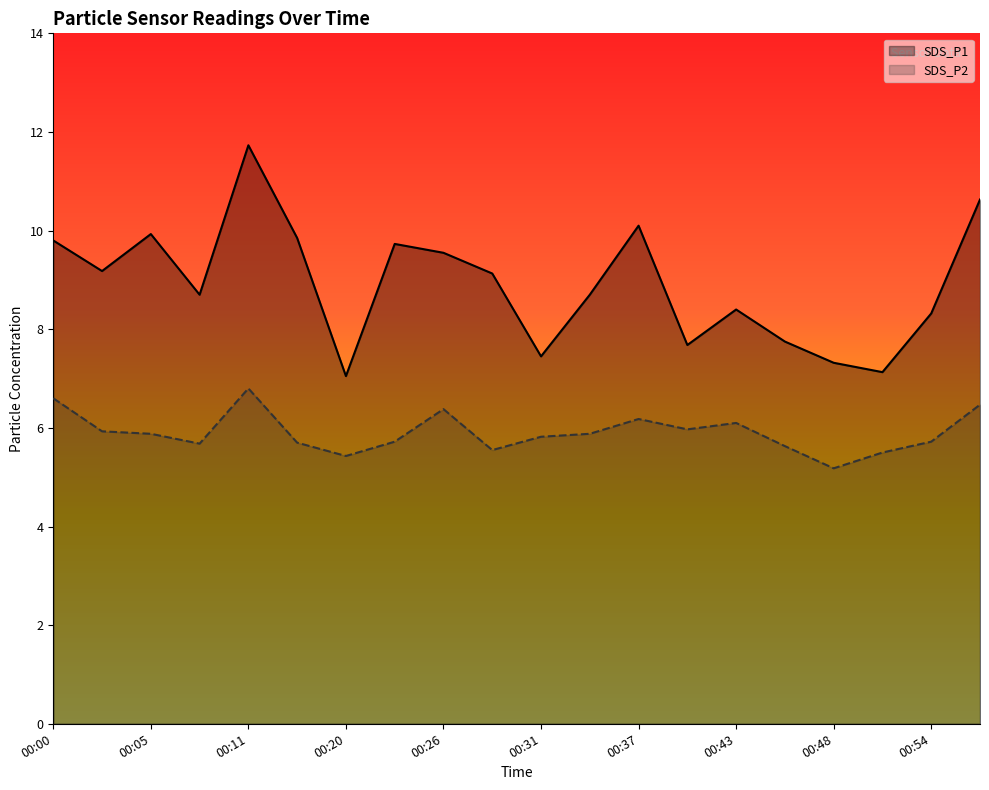

At which label does SDS_P1 first exceed 9?

00:00